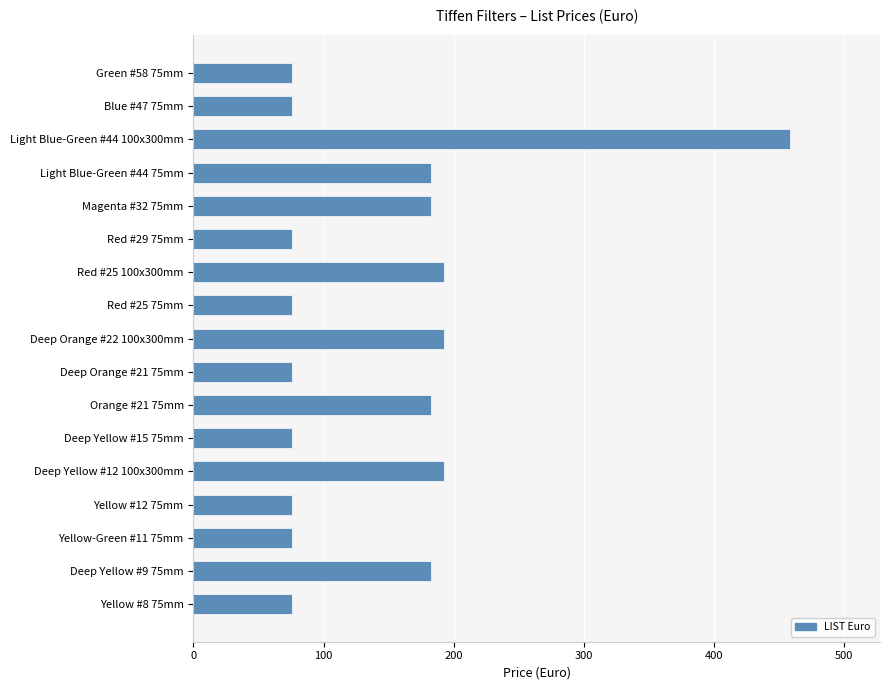

Which category has the highest value across all series?

Light Blue-Green #44 100x300mm